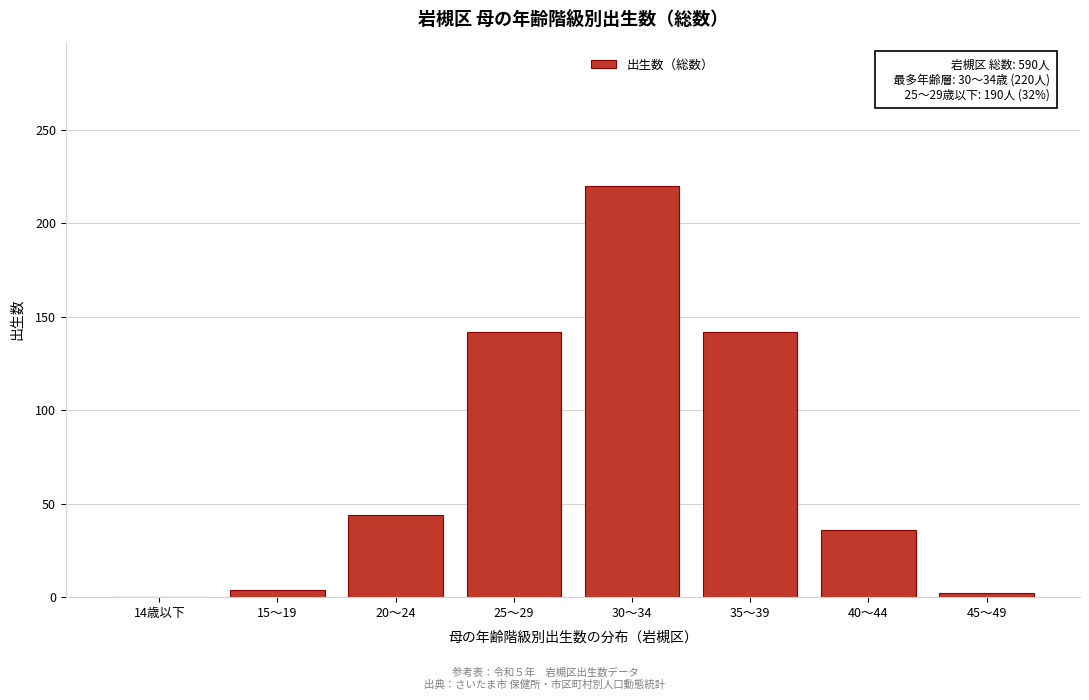

Reading right to left, extract all data points from this chart.

45～49=2	40～44=36	35～39=142	30～34=220	25～29=142	20～24=44	15～19=4	14歳以下=0